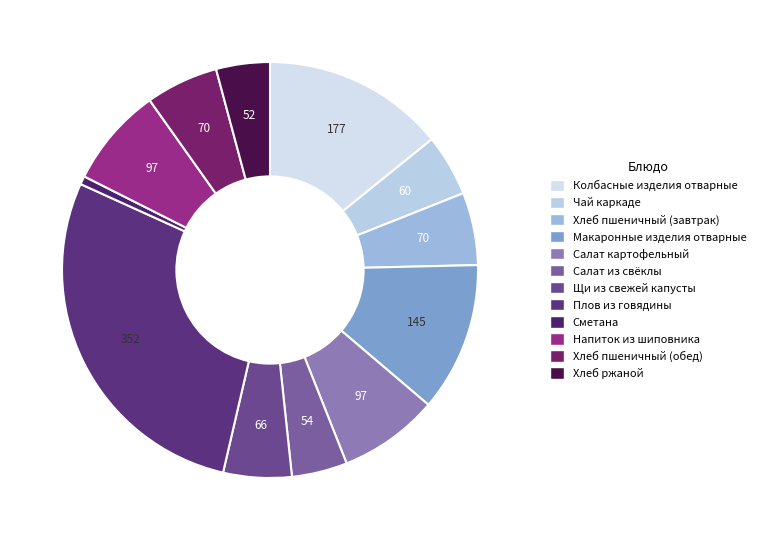

Count the number of slices in the pie.

12